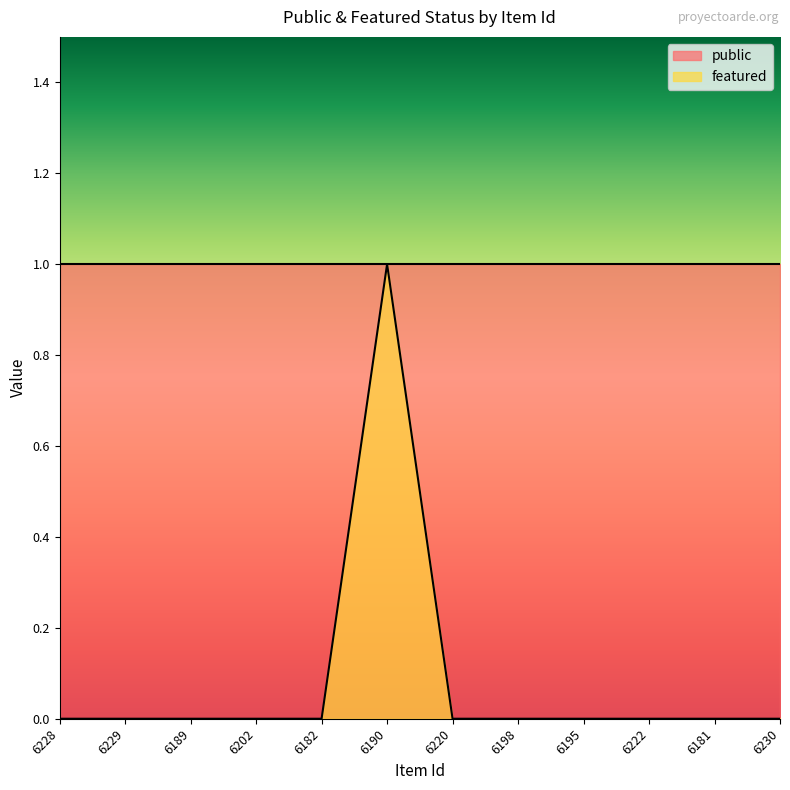

Between 6220 and 6198, which is larger?

6220